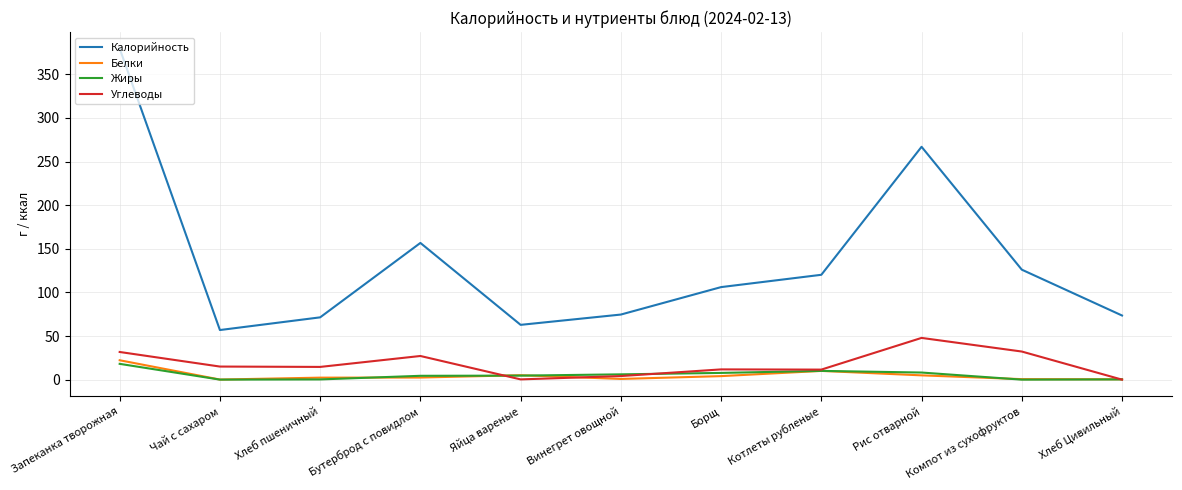

Which series has the largest total across all categories?

Калорийность